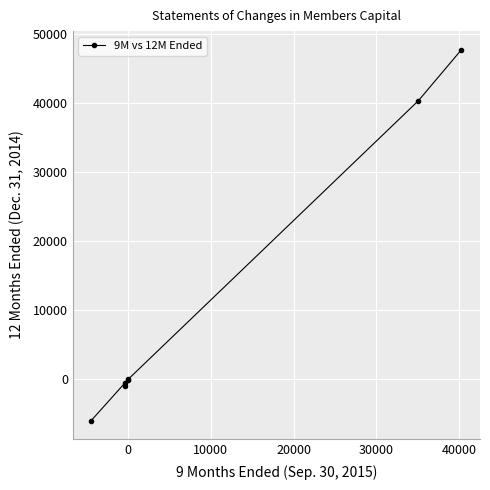

What is the average value?

11518